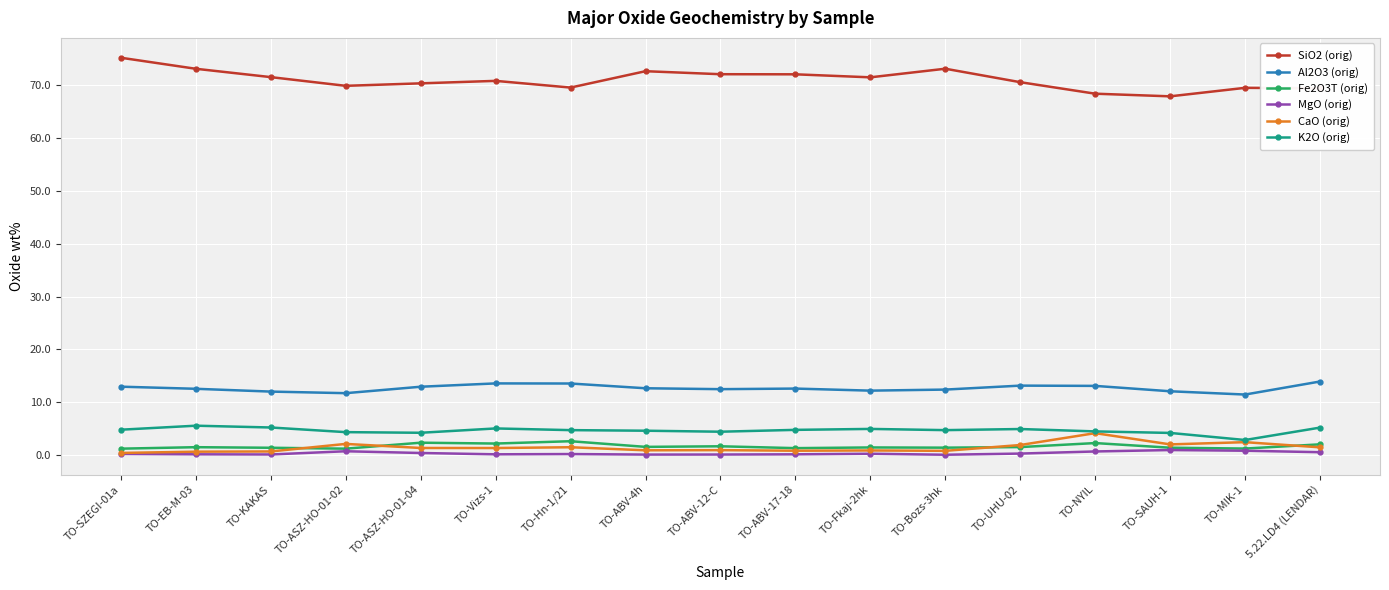

What is the lowest value of the SiO2 (orig) series?

67.9